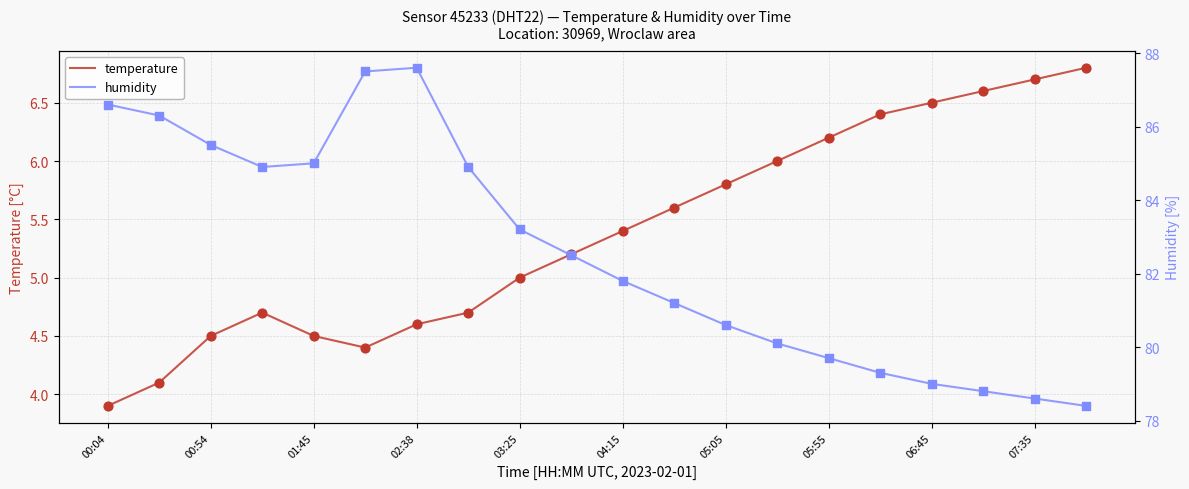

Which category has the lowest value in the temperature series?

00:04